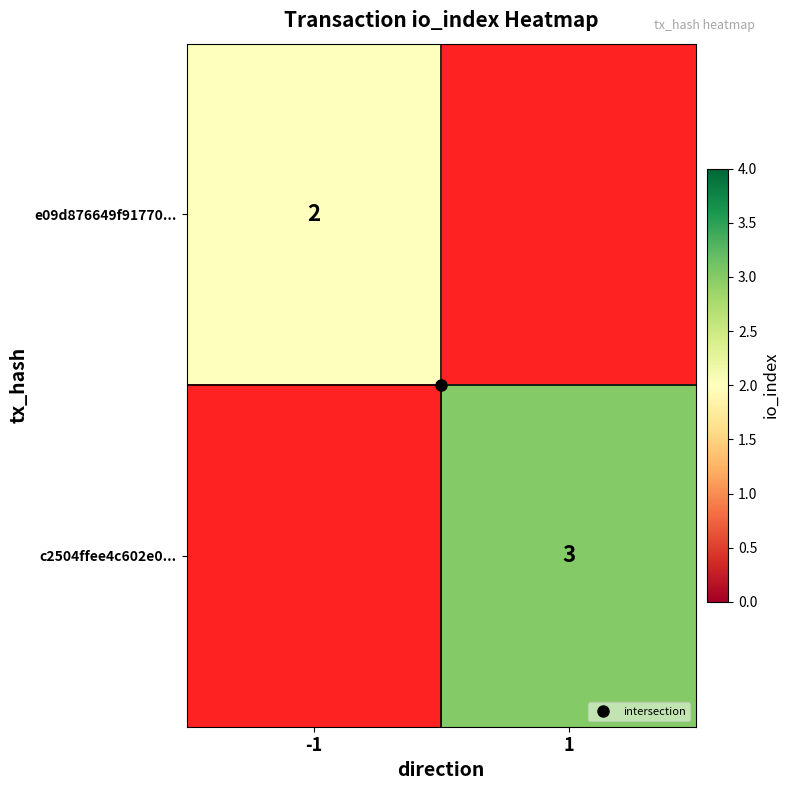

Rank the series at -1 from lowest to highest value.

e09d876649f91770..., c2504ffee4c602e0...